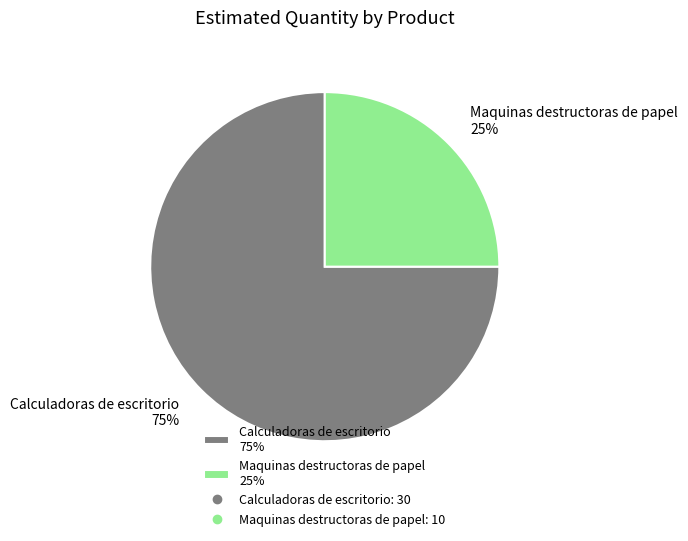

True or false: Maquinas destructoras de papel accounts for 25% of the total.

True